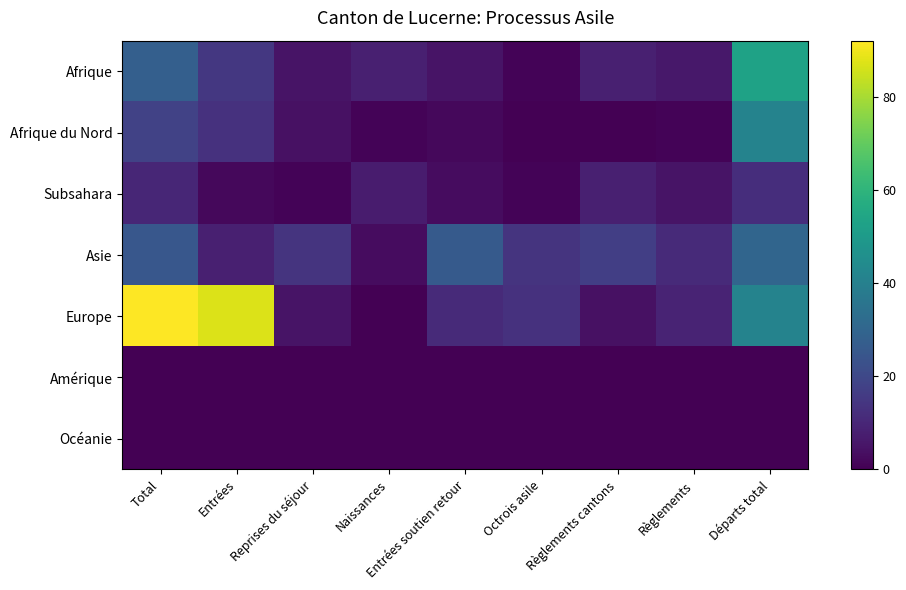

Which series has the largest total across all categories?

Europe